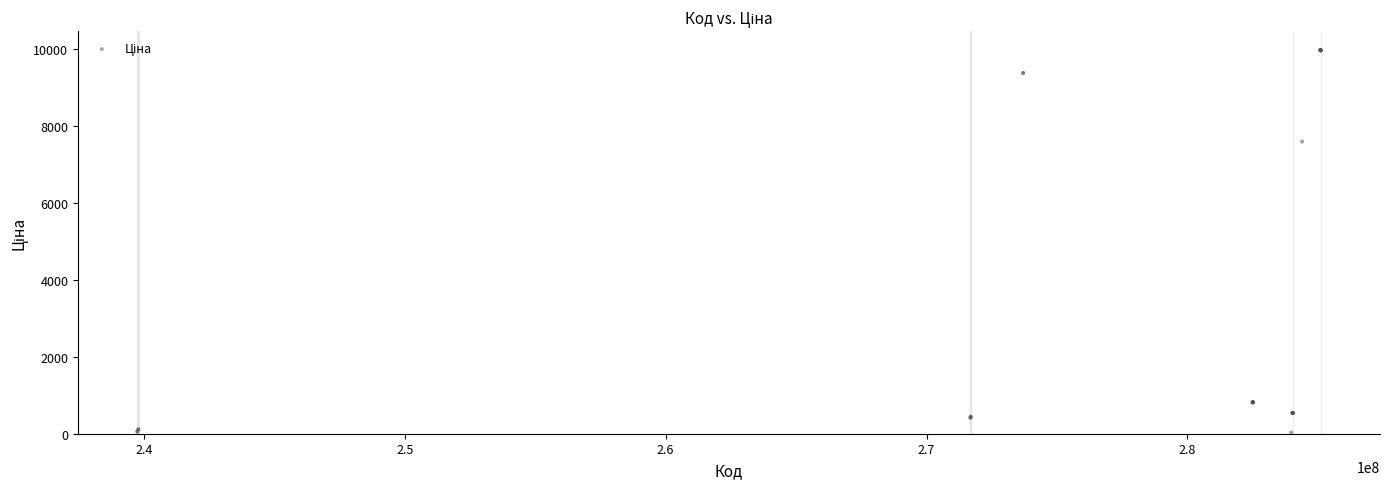

What Y value in the scatter plot is closest to 5003?

7596.5